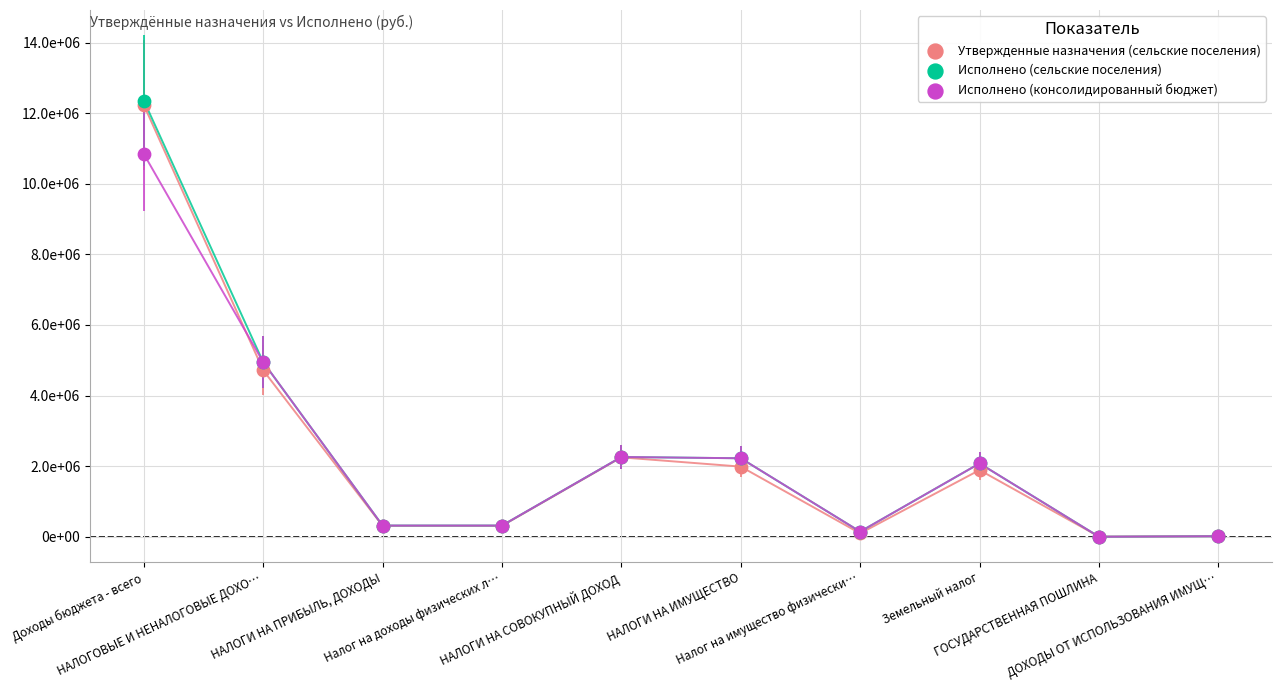

What are all the series names shown in the legend?

Утвержденные назначения (сельские поселения), Исполнено (сельские поселения), Исполнено (консолидированный бюджет)